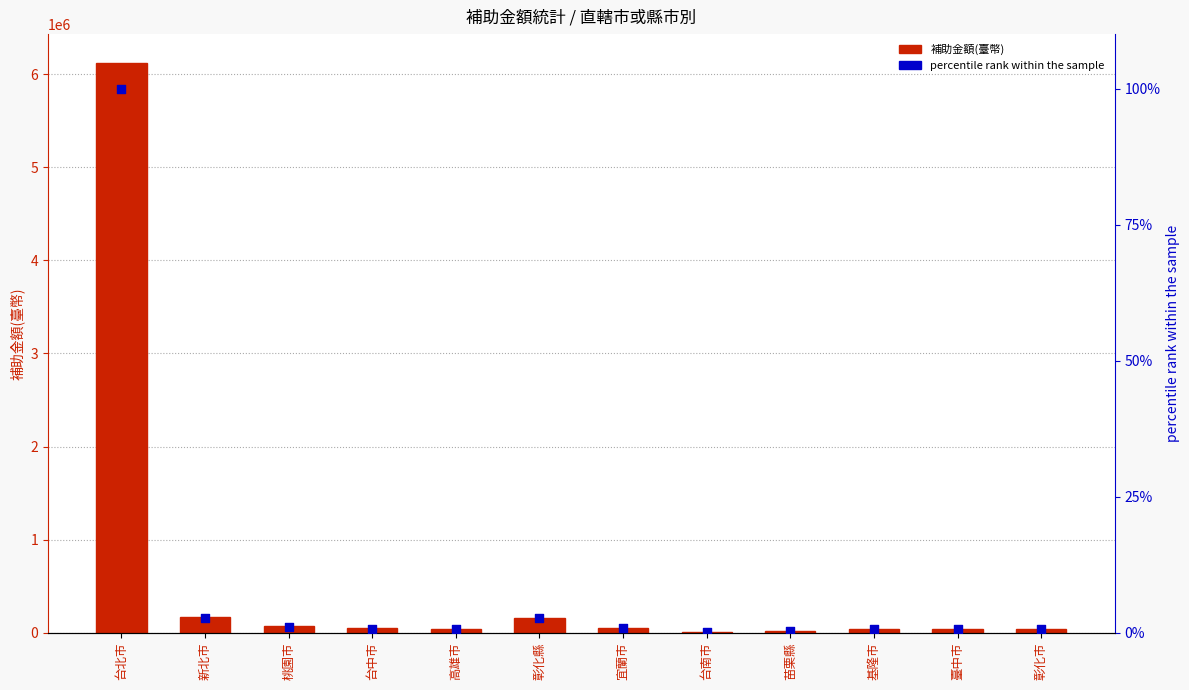

At which category is the sum across all series the highest?

台北市